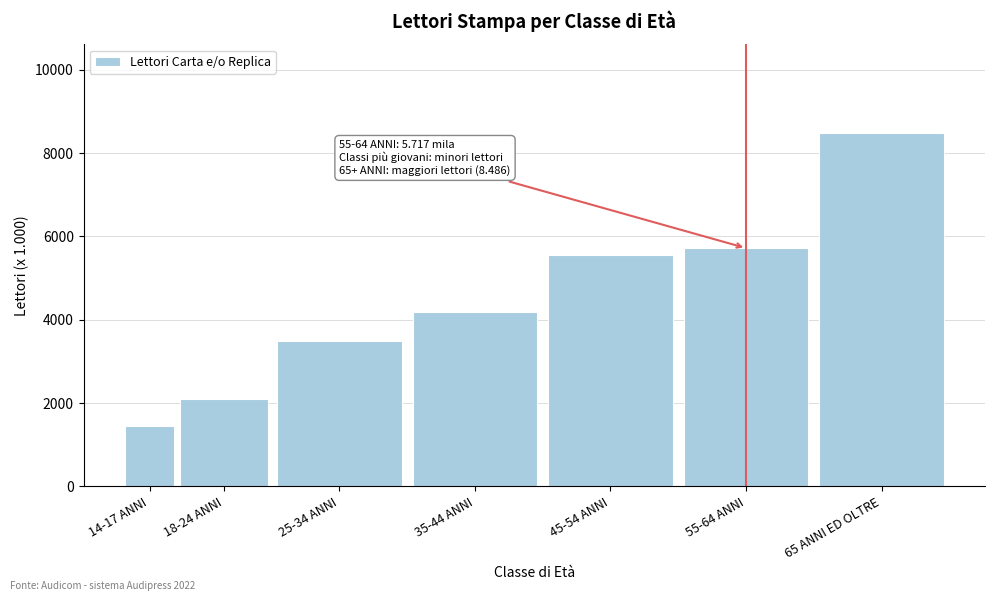

Reading left to right, what are all the values shown in this chart?

14-17 ANNI=1450	18-24 ANNI=2105	25-34 ANNI=3493	35-44 ANNI=4183	45-54 ANNI=5553	55-64 ANNI=5717	65 ANNI ED OLTRE=8486